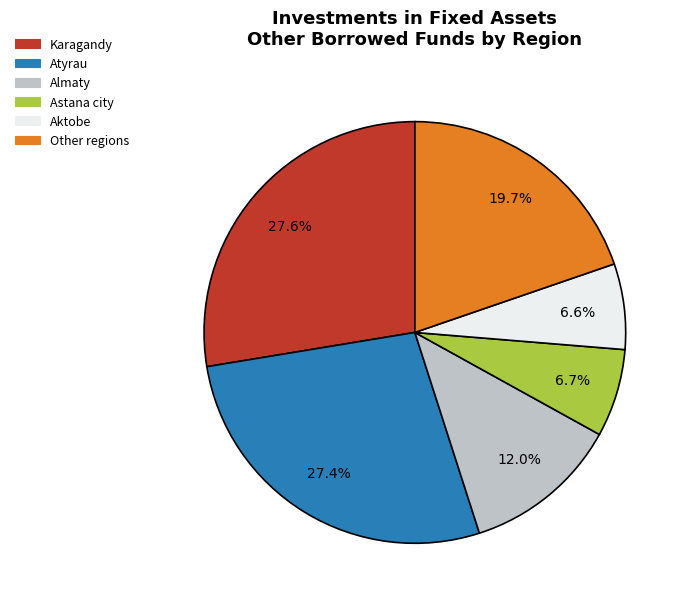

Is Karagandy the majority of the pie?

No